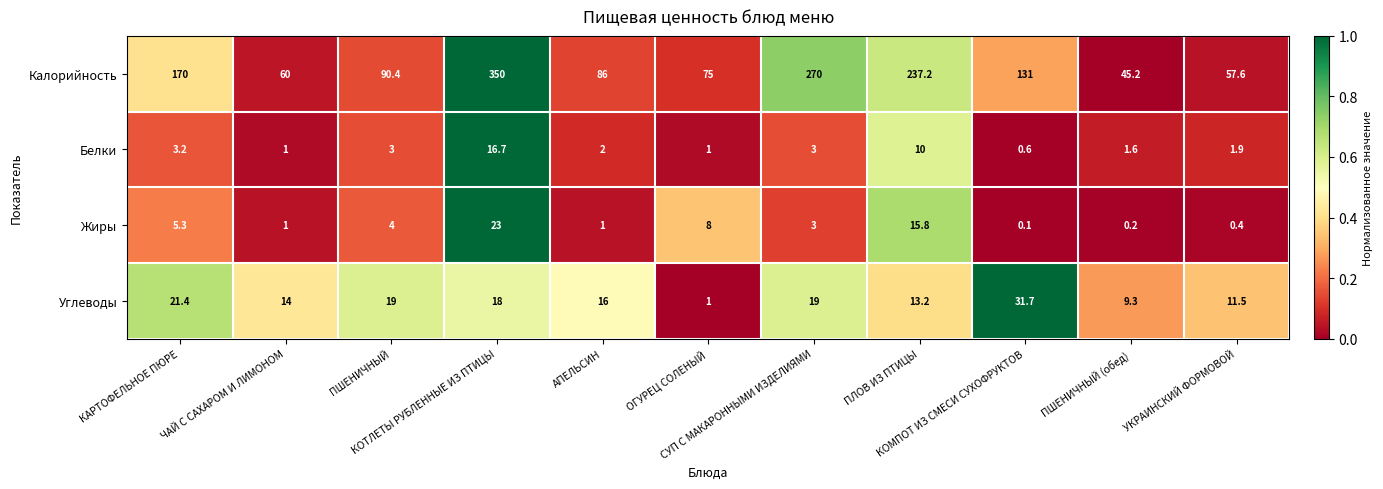

What is the difference between the highest and lowest values at ПШЕНИЧНЫЙ?

87.4